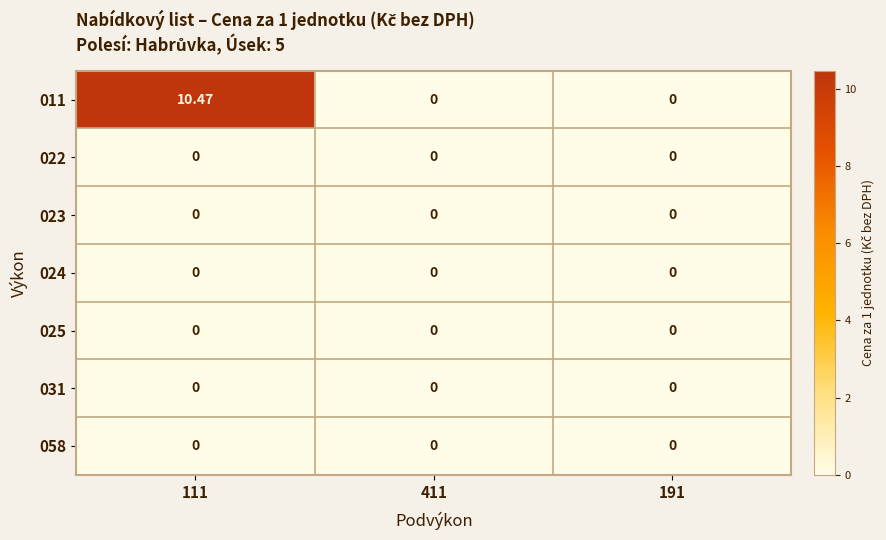

What is the maximum value shown in the chart?

10.5